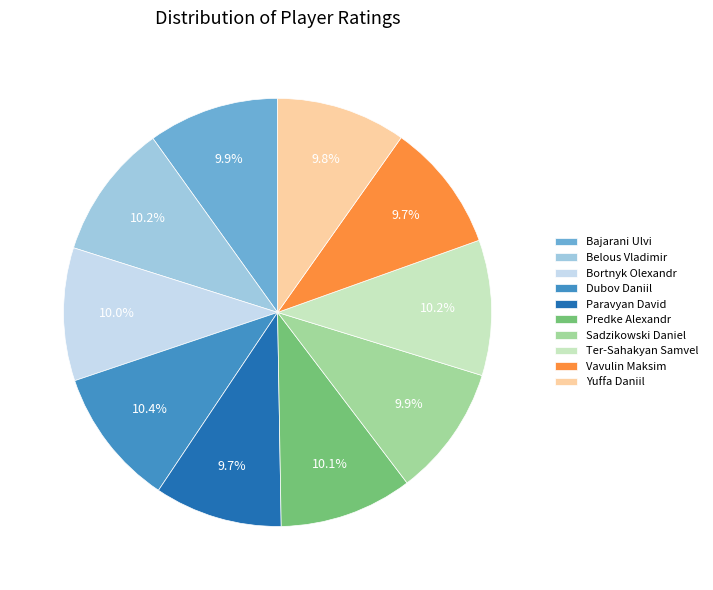

Does Paravyan David account for over 50% of the chart?

No